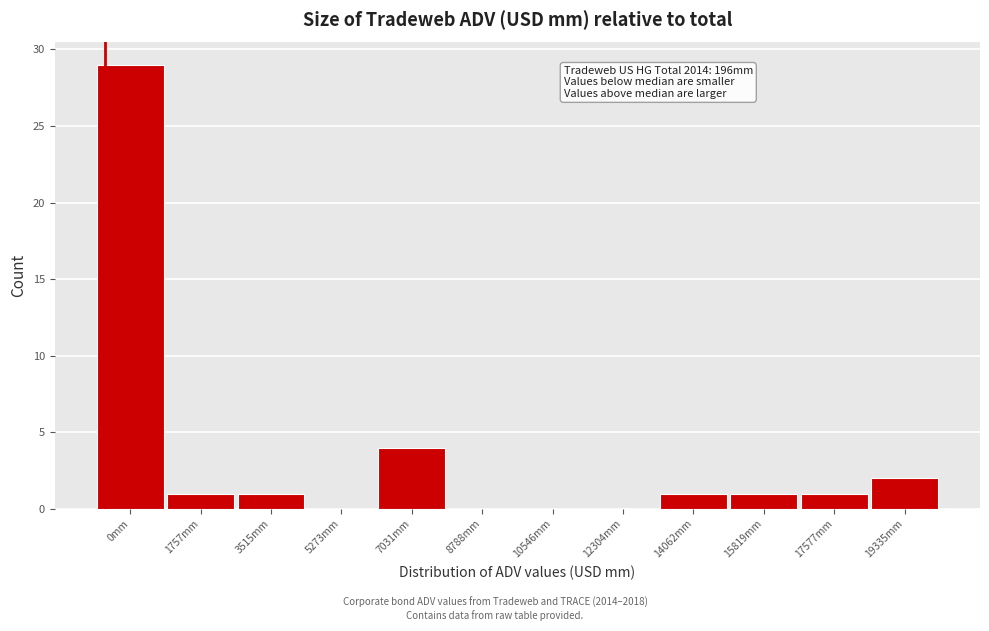

Reading right to left, list all the values displayed in this chart.

19335mm=2	17577mm=1	15819mm=1	14062mm=1	12304mm=0	10546mm=0	8788mm=0	7031mm=4	5273mm=0	3515mm=1	1757mm=1	0mm=29